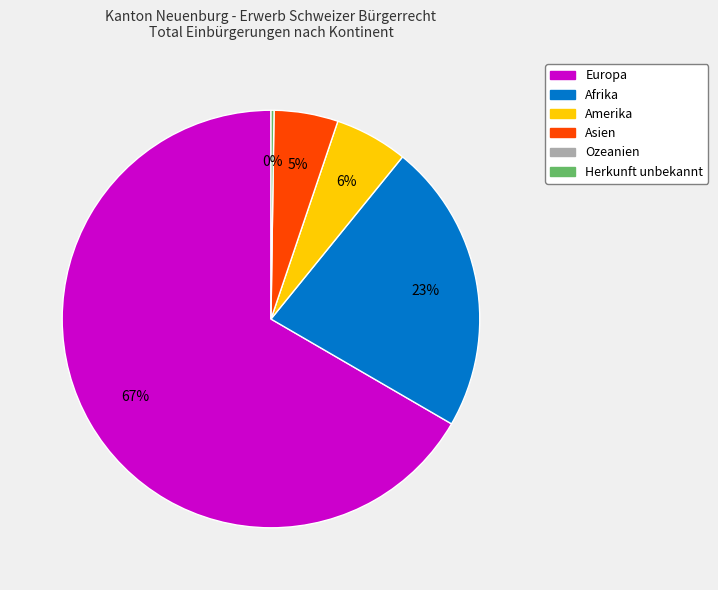

Is there a majority slice in this chart?

Yes